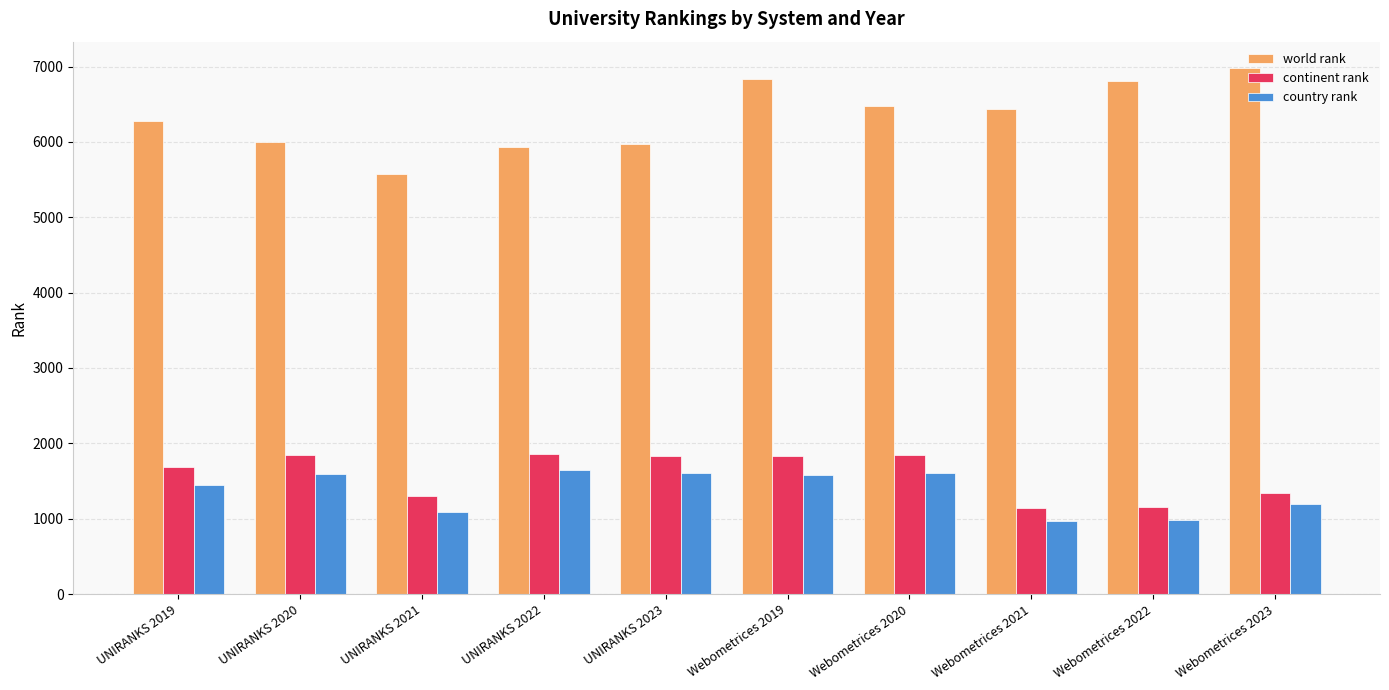

How many series are shown in this chart?

3